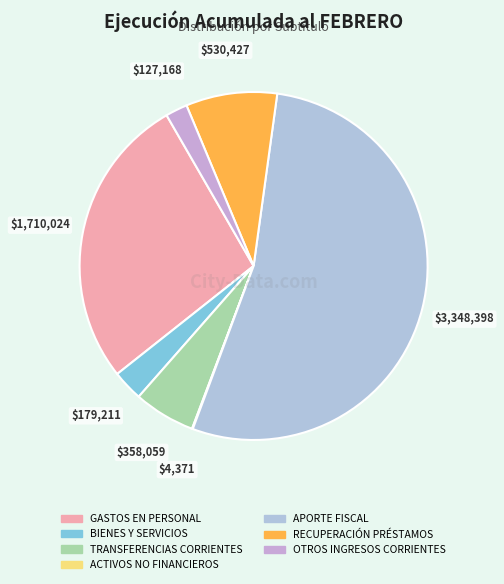

Which has a higher value, APORTE FISCAL or TRANSFERENCIAS CORRIENTES?

APORTE FISCAL